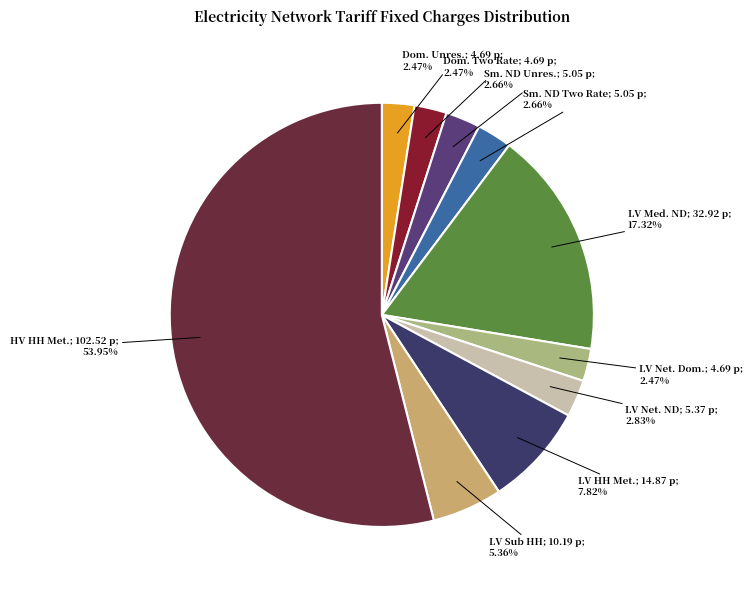

How many slices are in this pie chart?

10